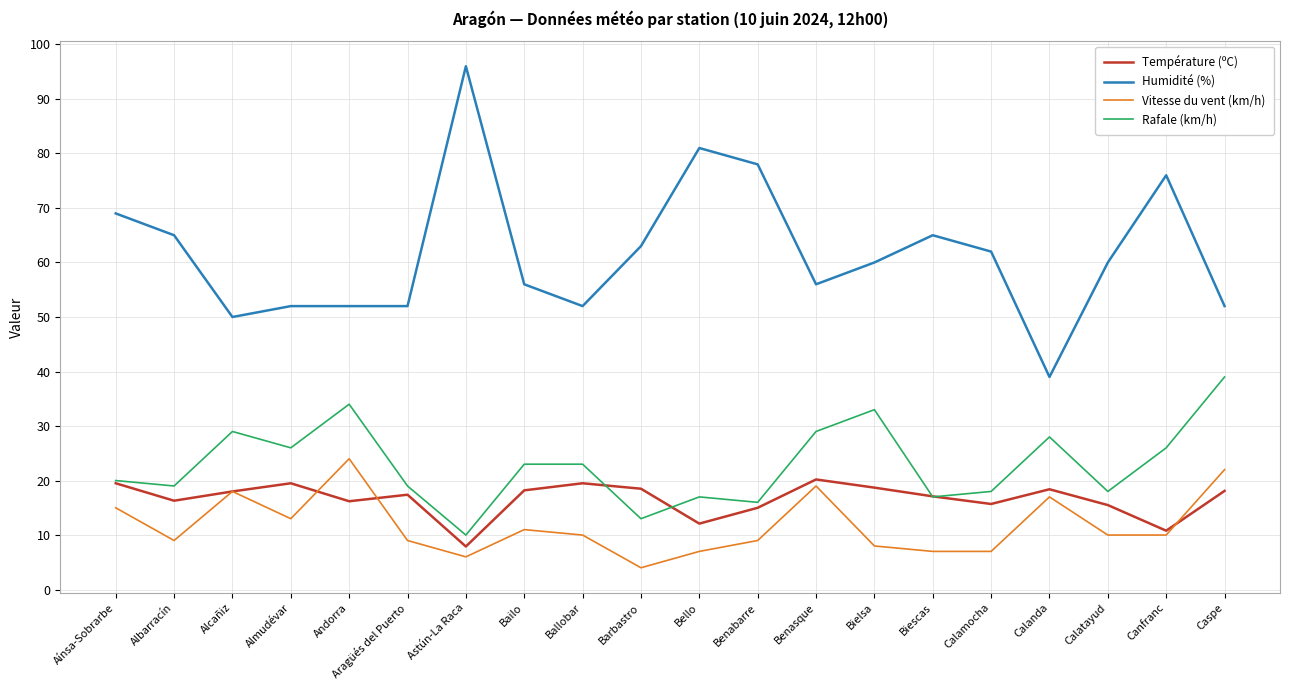

The value of Rafale (km/h) at Benasque is 16.1. True or false?

False